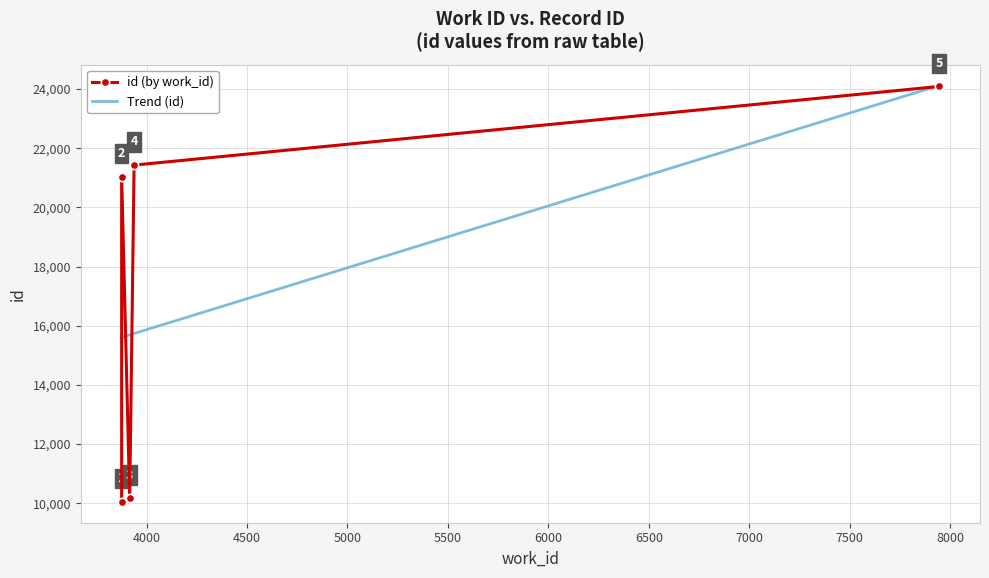

Reading left to right, extract all data points from this chart.

id (by work_id): 10044.0	21031.0	10167.0	21428.0	24087.0
Trend (id): 15606.0	15606.0	15689.7	15735.8	24119.4